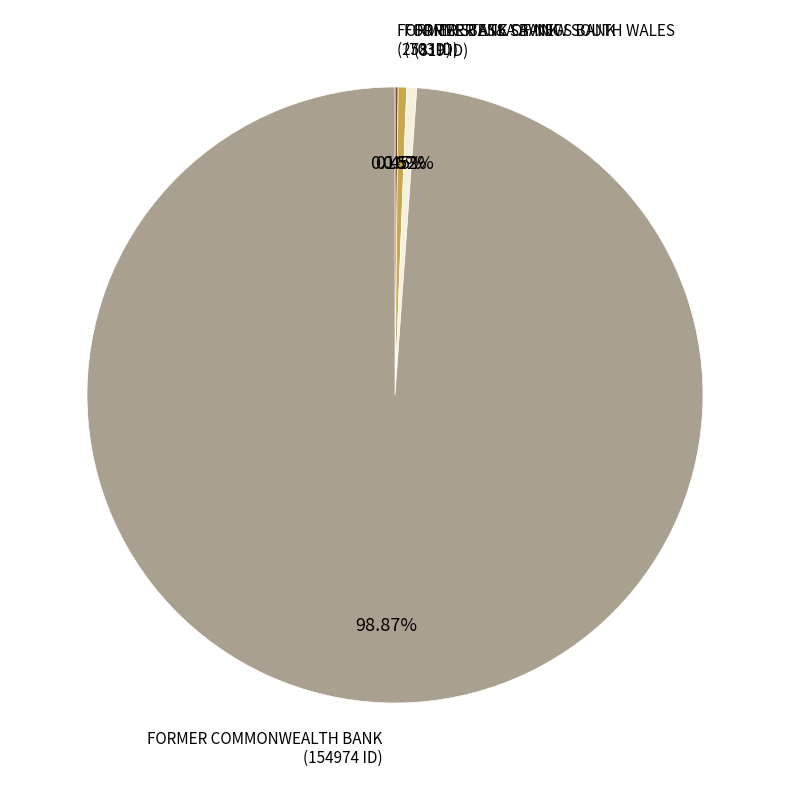

Is there a majority slice in this chart?

Yes